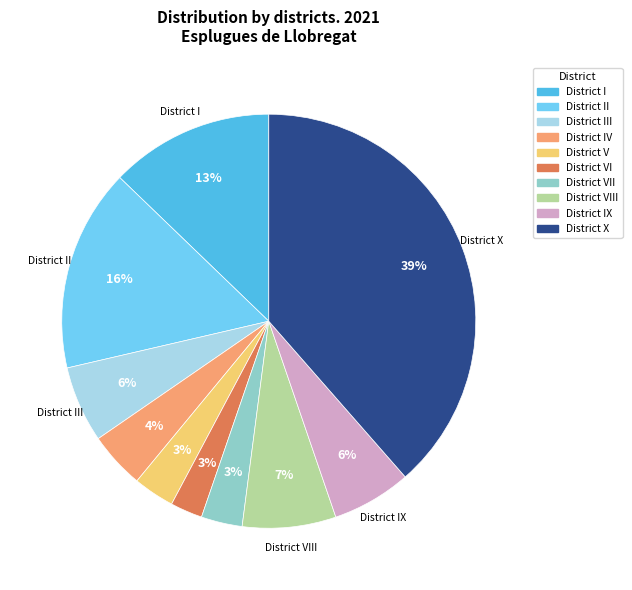

To the nearest percent, what is the difference between the largest and smallest slice percentages?

36%